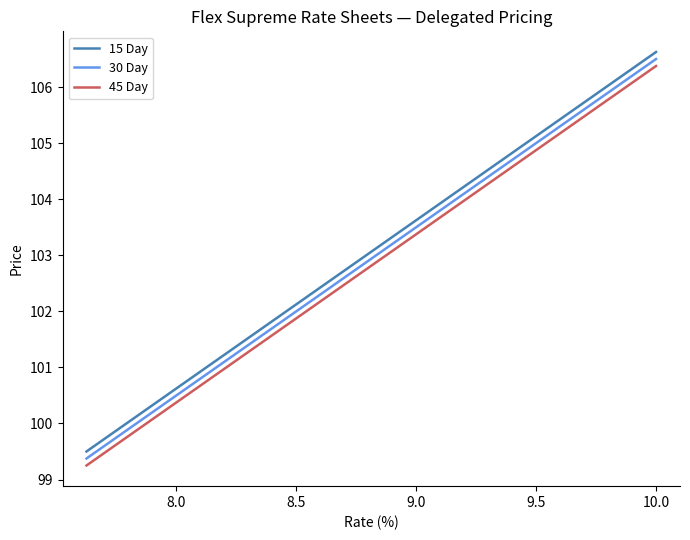

What is the maximum value shown in the chart?

106.6